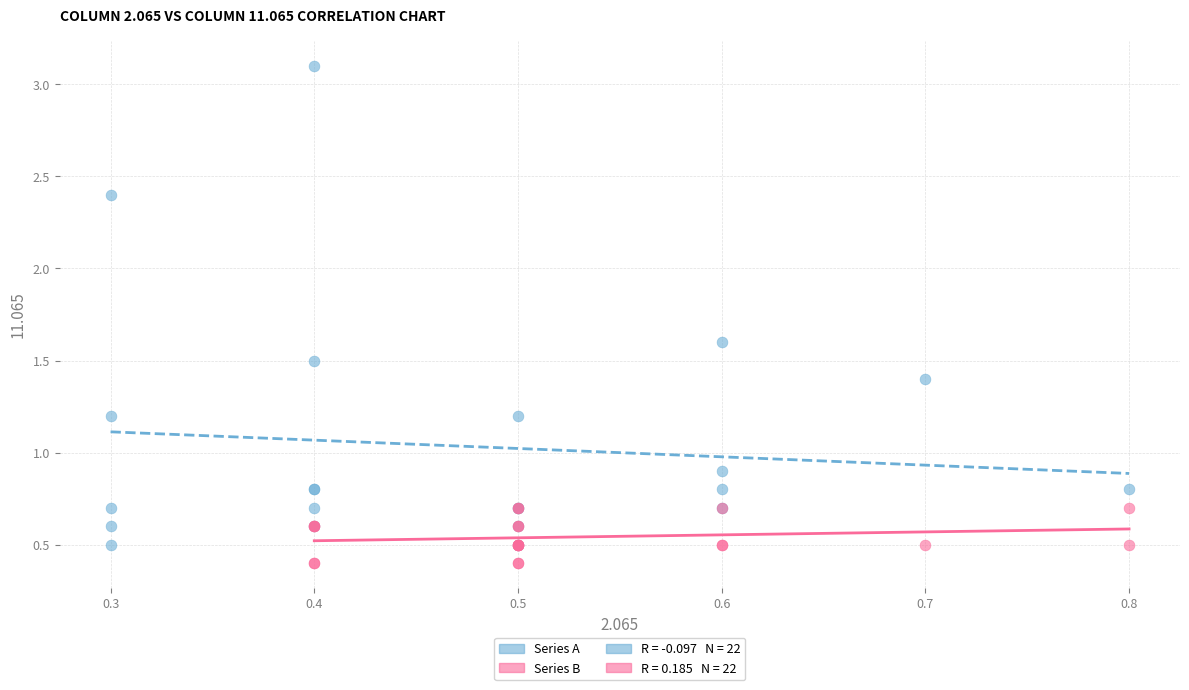

Which series has the widest spread of Y values?

Series A